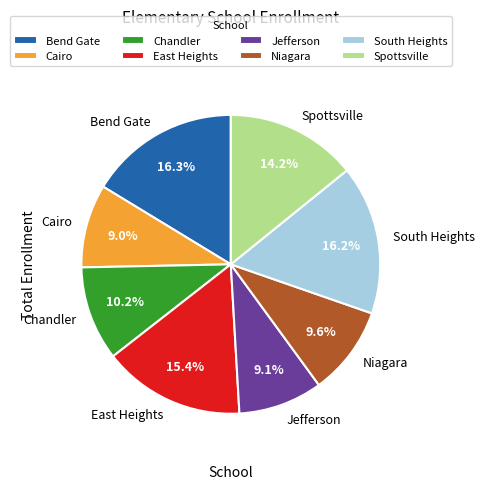

Does Bend Gate represent more than half of the total?

No